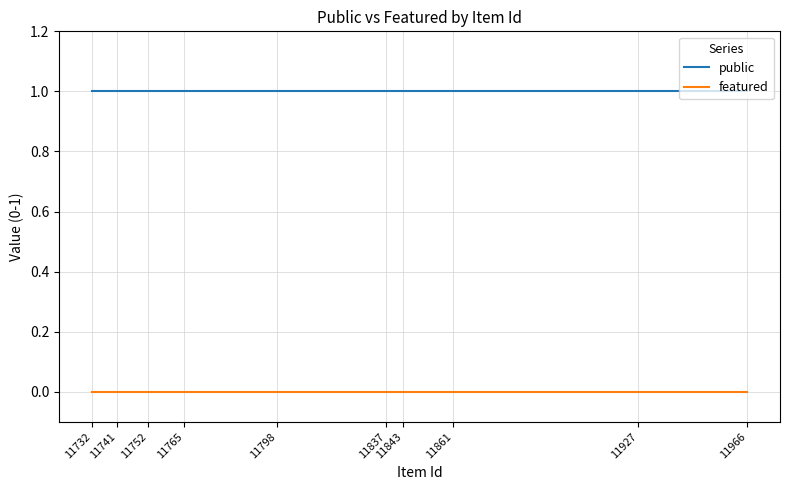

True or false: featured and public intersect in this chart.

False